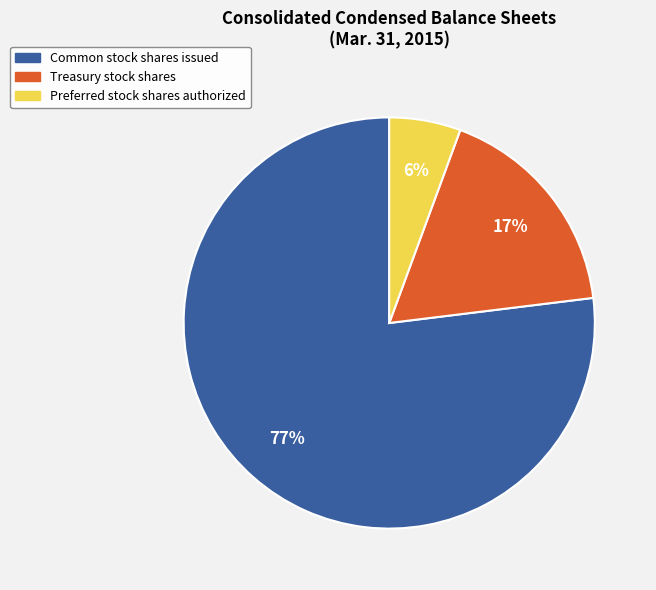

Do Treasury stock shares and Common stock shares issued together represent more than half of the pie?

Yes